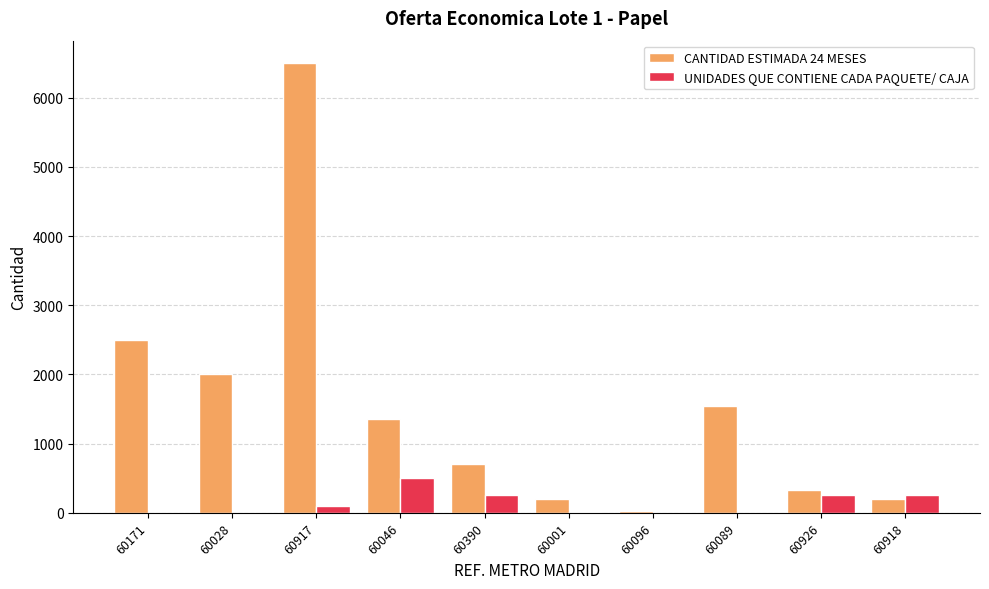

What is the sum of the UNIDADES QUE CONTIENE CADA PAQUETE/ CAJA values at 60046 and 60926?

750